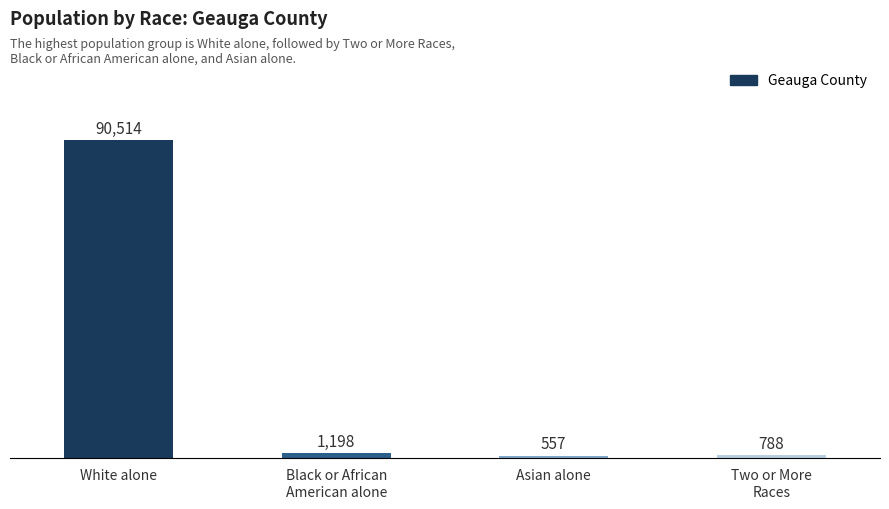

What is the greatest value displayed?

90514